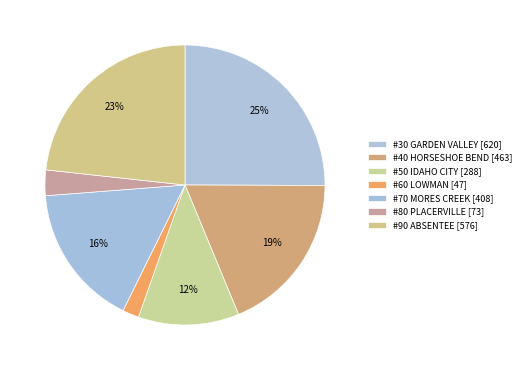

Does #40 HORSESHOE BEND represent more than half of the total?

No